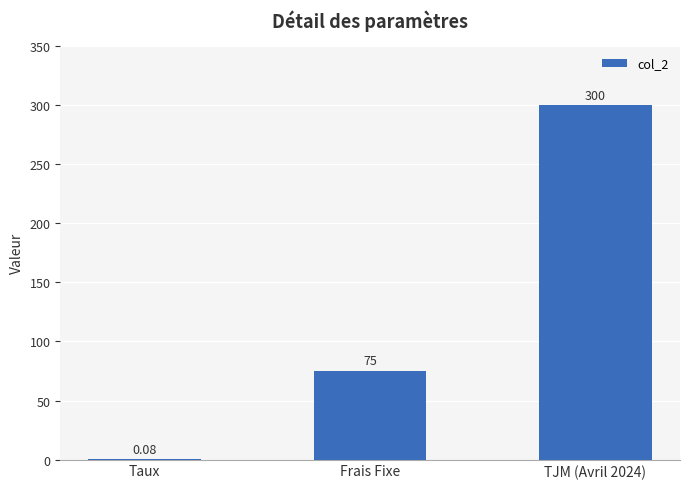

What is the maximum value shown in the chart?

300.0